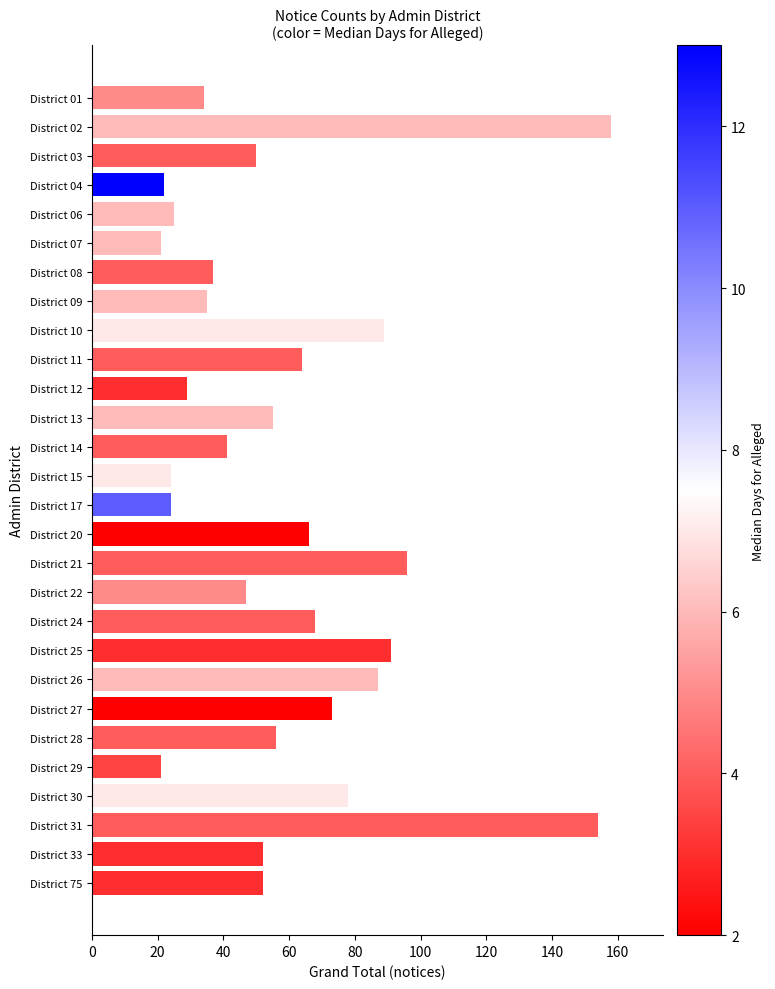

True or false: the data shows 26 at District 33.

False